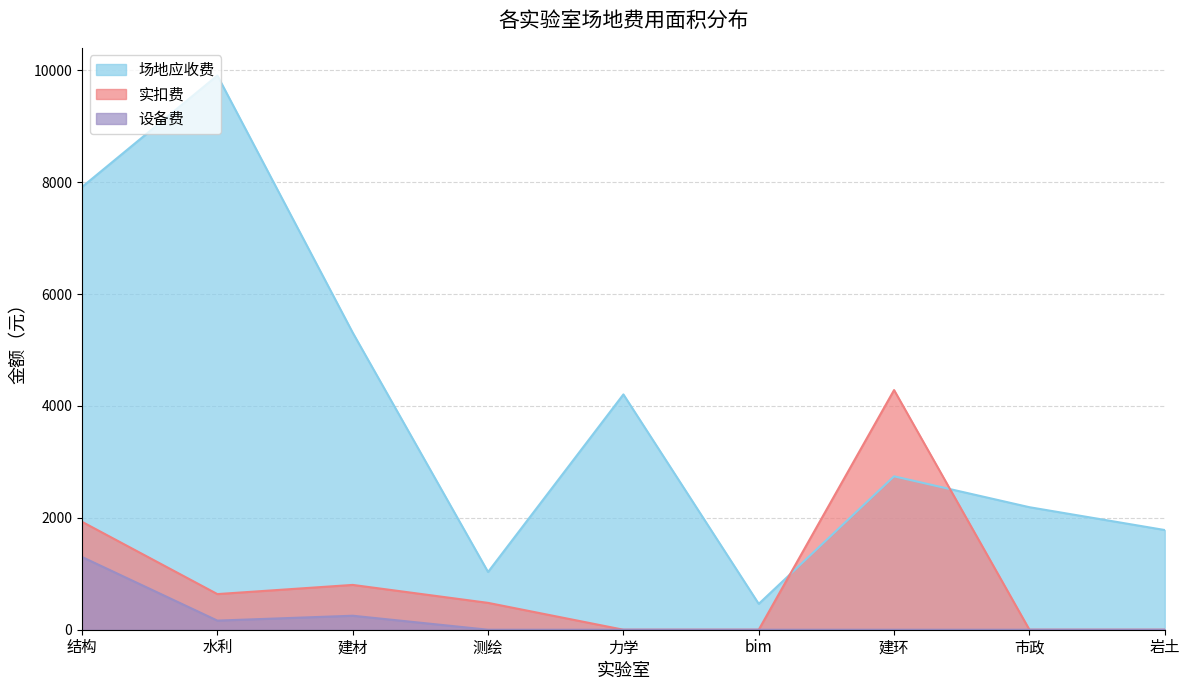

How many lines are shown in the chart?

3